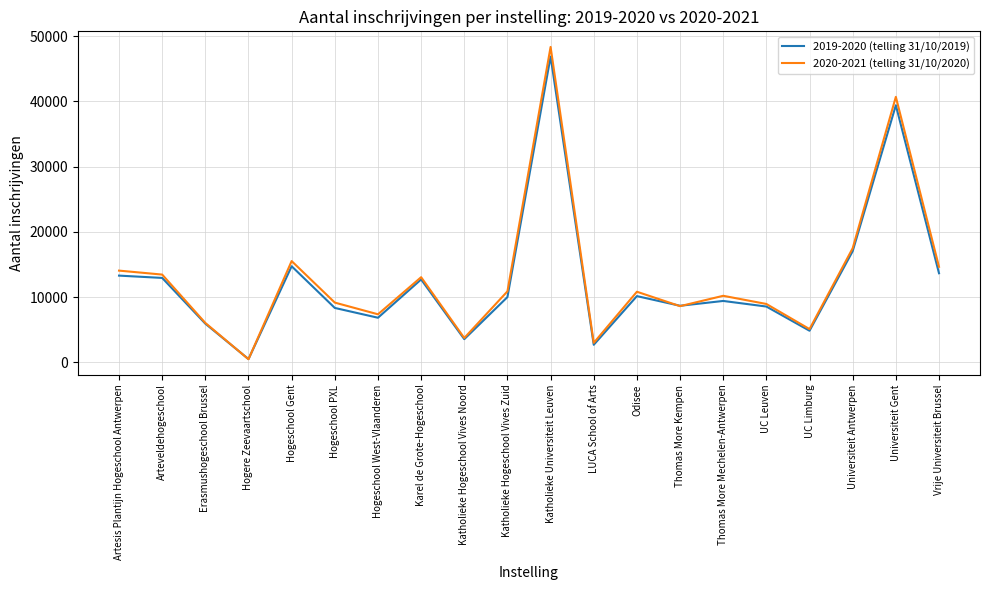

List the series in order of their peak value, highest first.

2020-2021 (telling 31/10/2020), 2019-2020 (telling 31/10/2019)